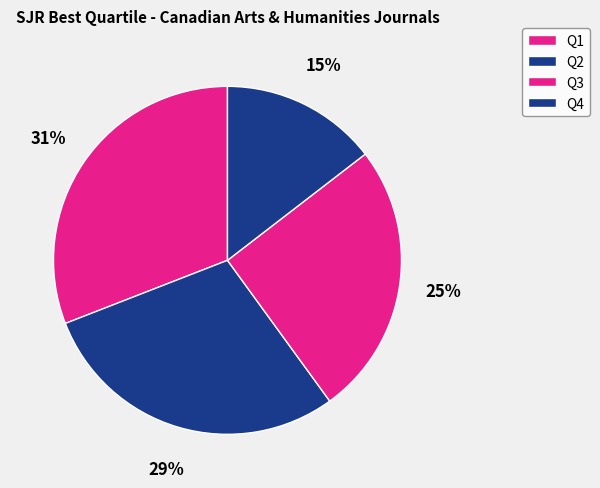

Count the number of slices in the pie.

4